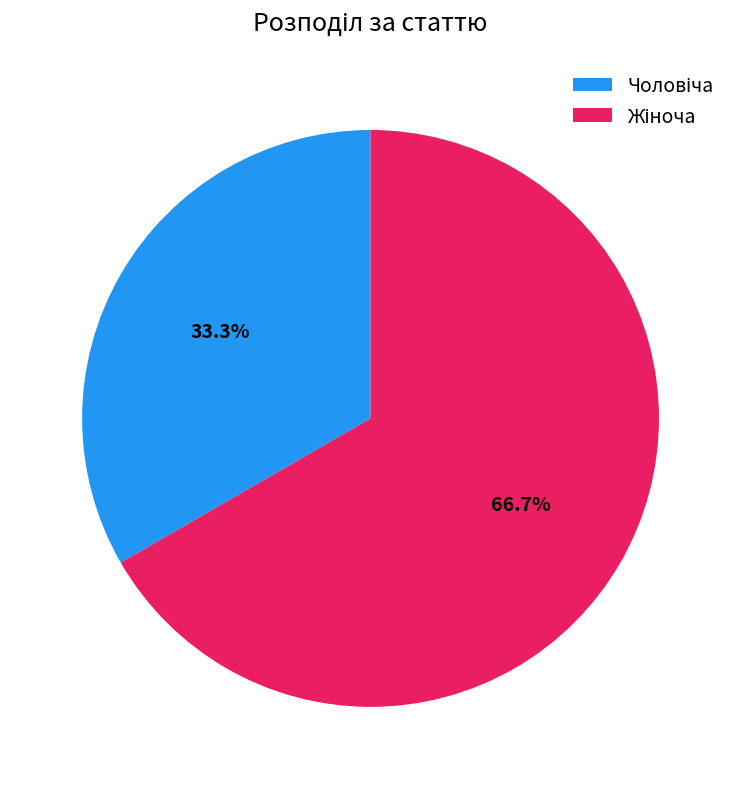

Does any single category account for the majority?

Yes